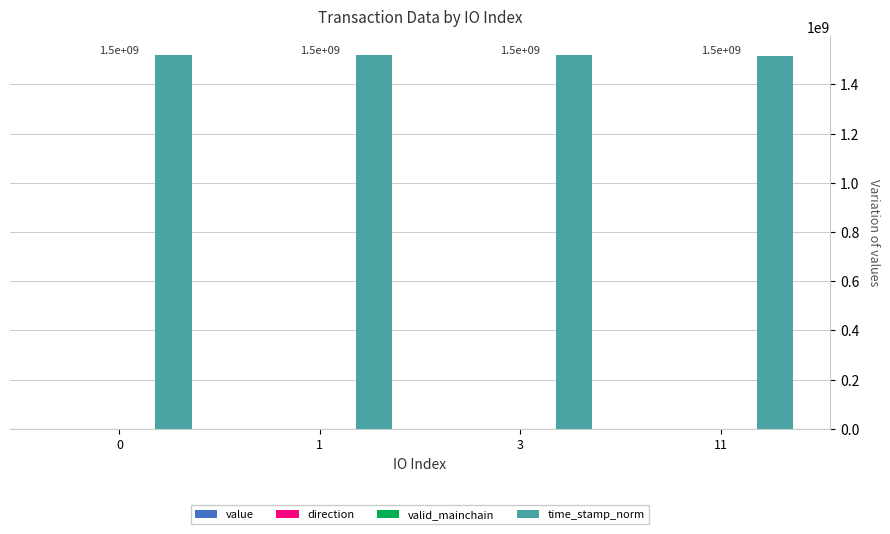

Which series has the largest total across all categories?

time_stamp_norm